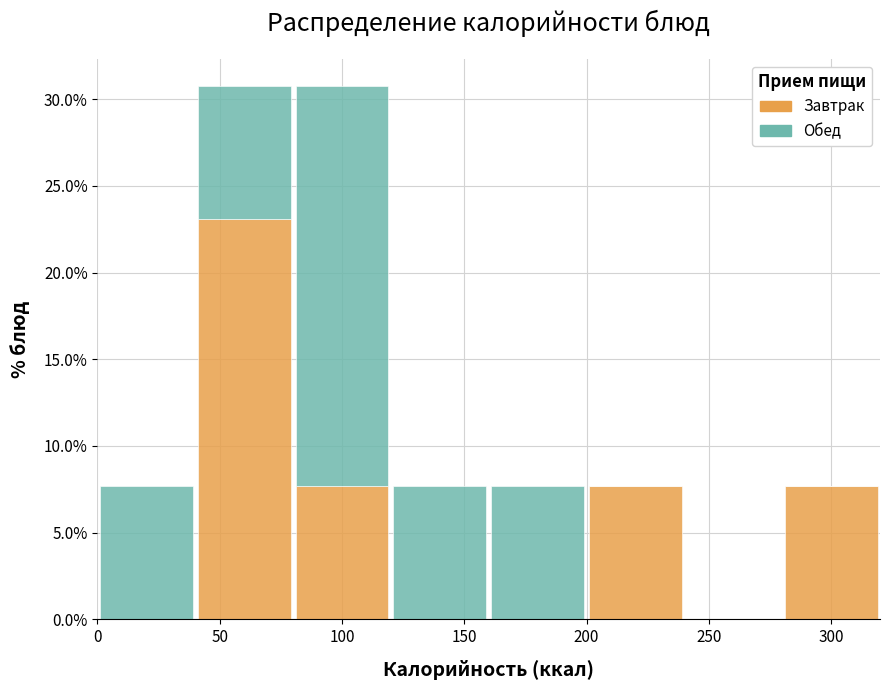

Reading left to right, list every stacked bar in this chart as the range it spans on the x-axis followed by its total height. The values are not printed on the chart, so give them approximately, as read against the axis.

0 to 40: 7.5
40 to 80: 31.0
80 to 120: 31.0
120 to 160: 7.5
160 to 200: 7.5
200 to 240: 7.5
240 to 280: 0
280 to 320: 7.5